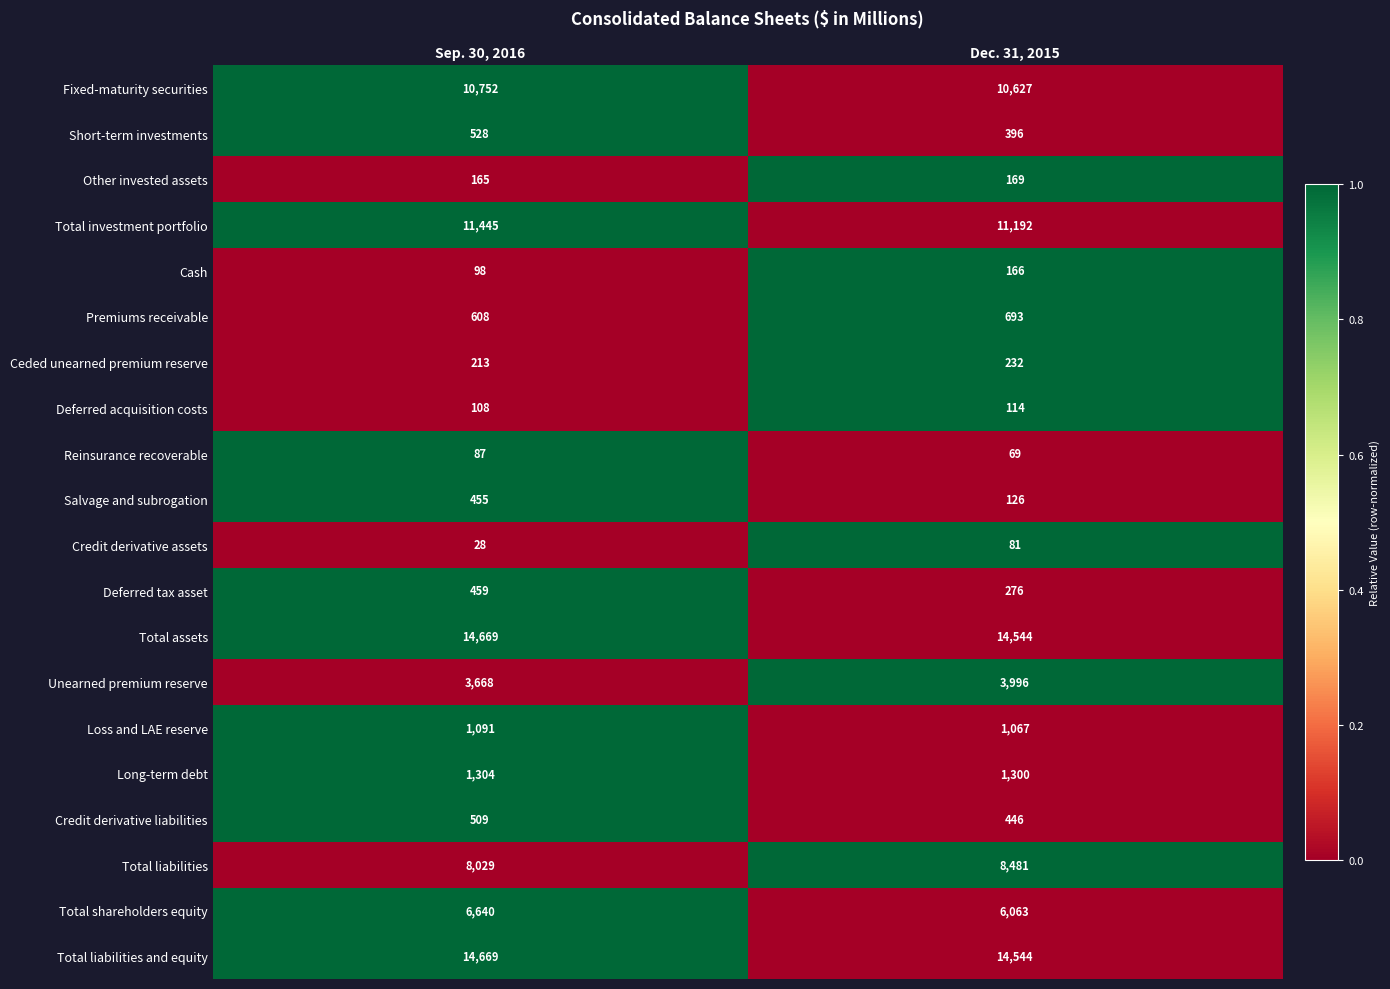

What is the difference between the maximum and minimum values in the Credit derivative liabilities series?

63